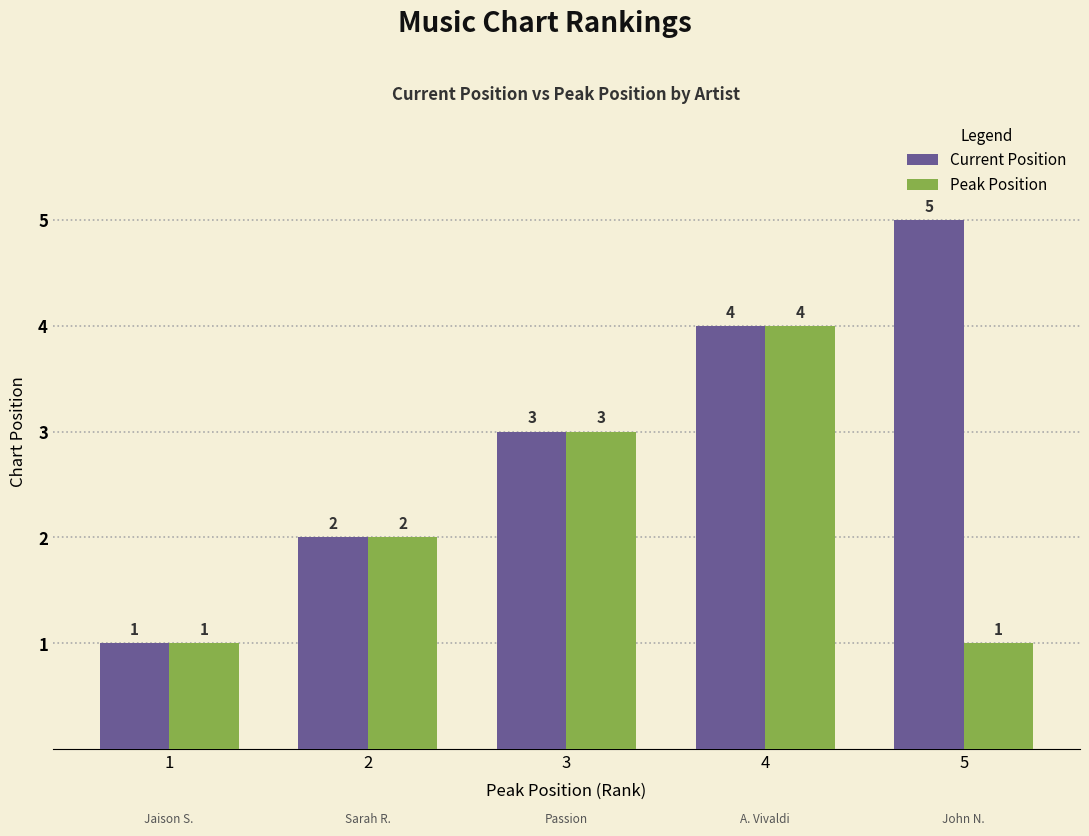

How many data points in Peak Position are less than 2?

2